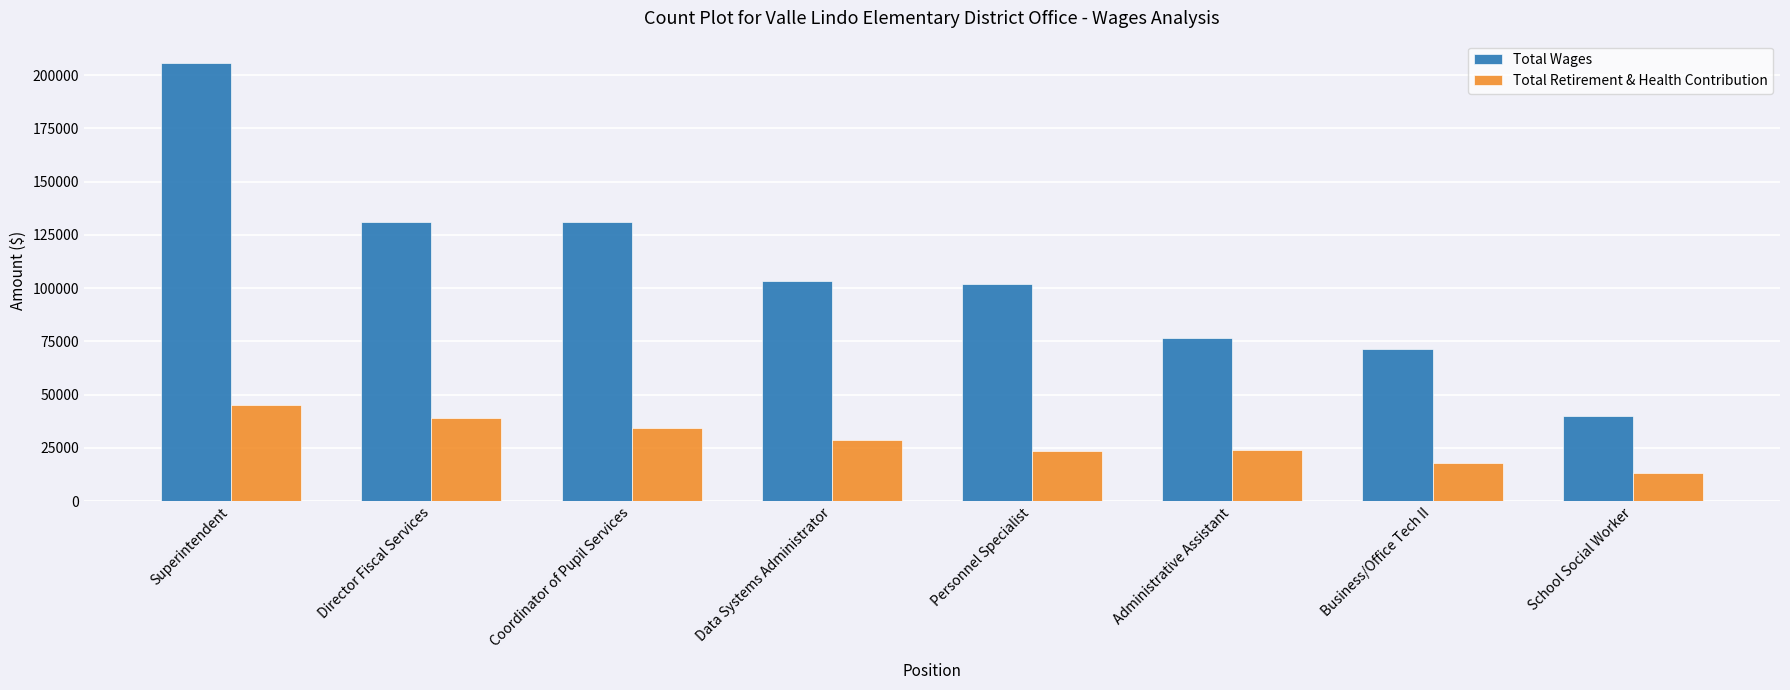

Is the value of Total Retirement & Health Contribution at Coordinator of Pupil Services greater than the value of Total Wages at Administrative Assistant?

No